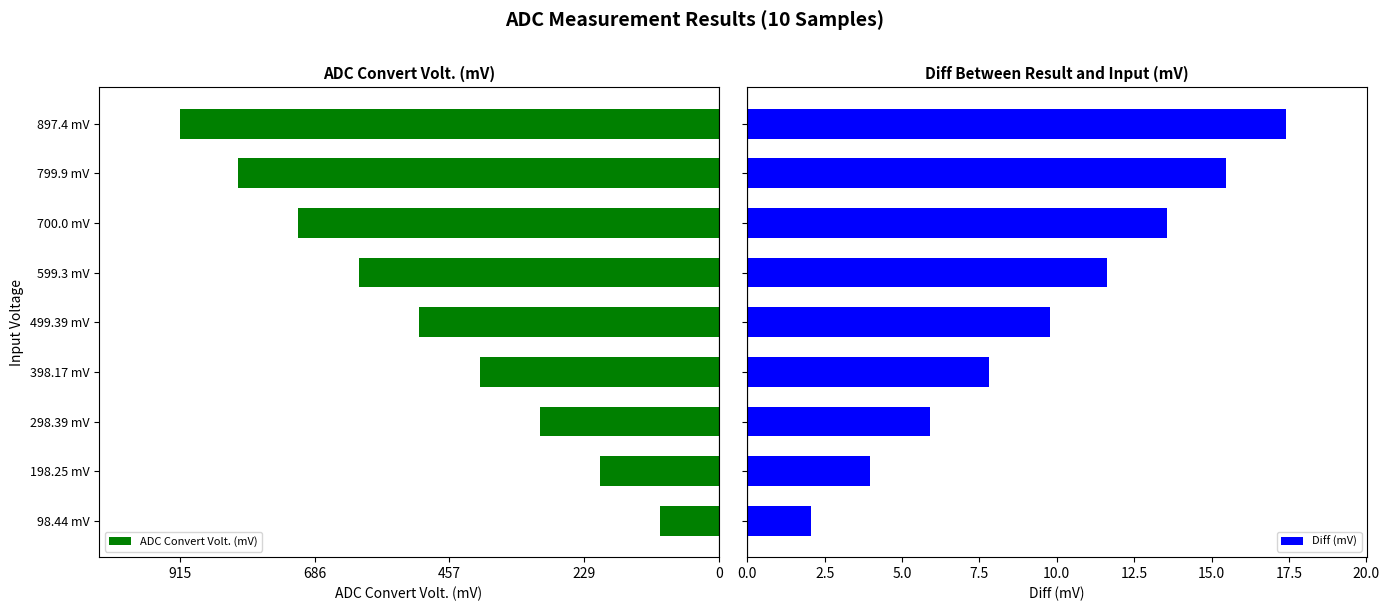

What is the difference between the maximum and minimum values in the Diff (mV) series?

15.4